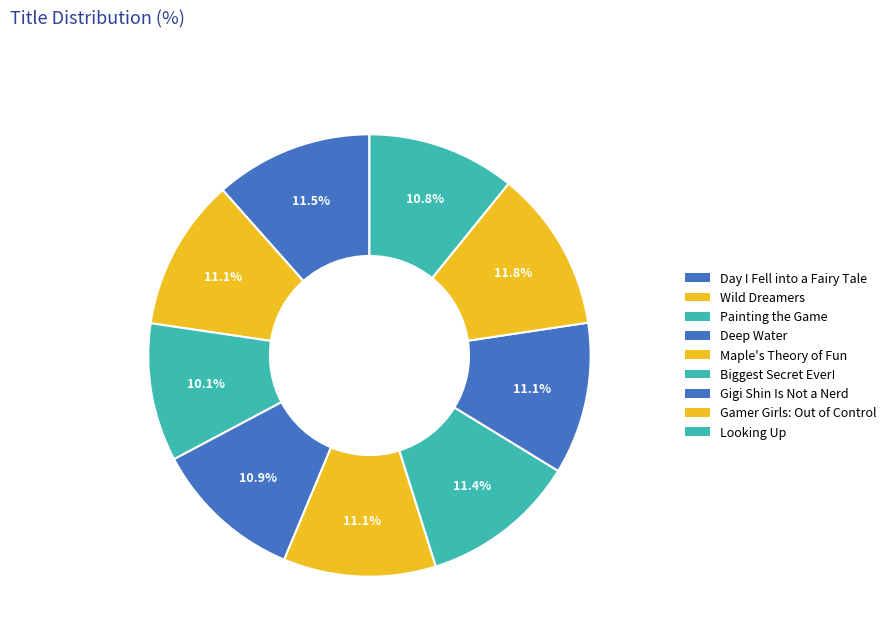

What is the total percentage of Deep Water and Gigi Shin Is Not a Nerd?

22.0%